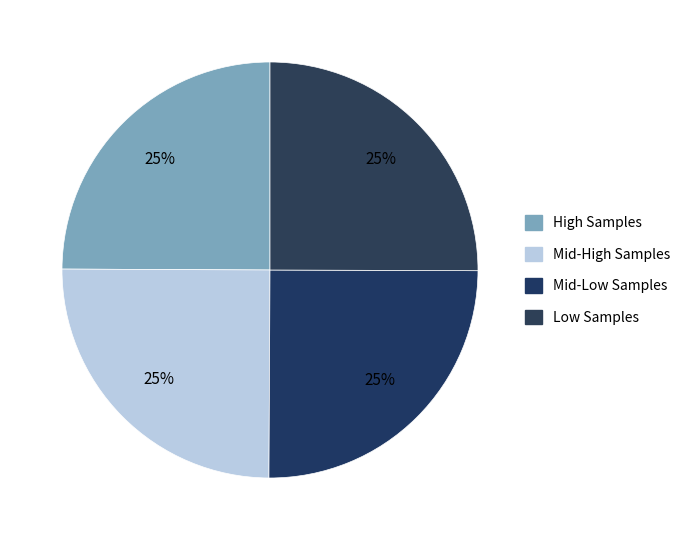

How many segments does this pie chart have?

4